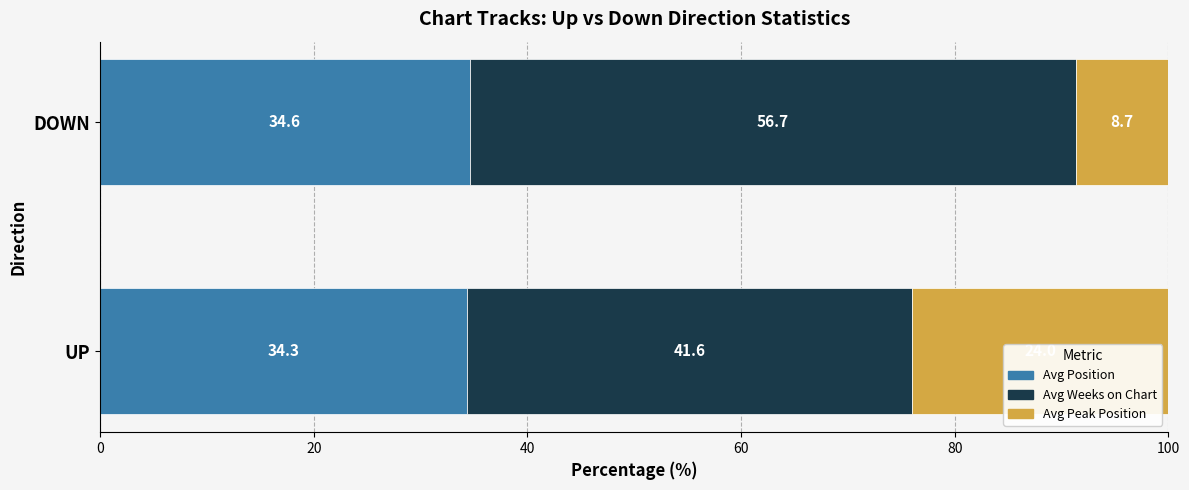

What is the difference between the maximum and minimum values in the Avg Position series?

0.3